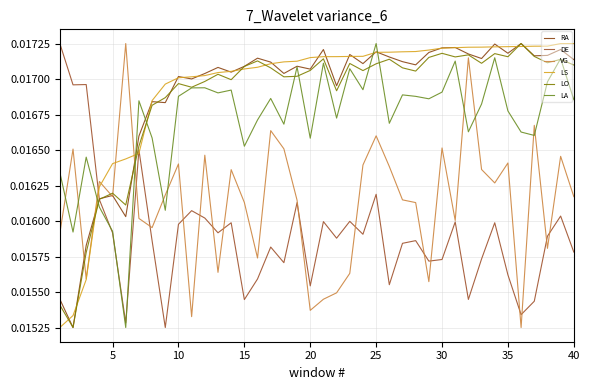

Which series has the largest total across all categories?

LS